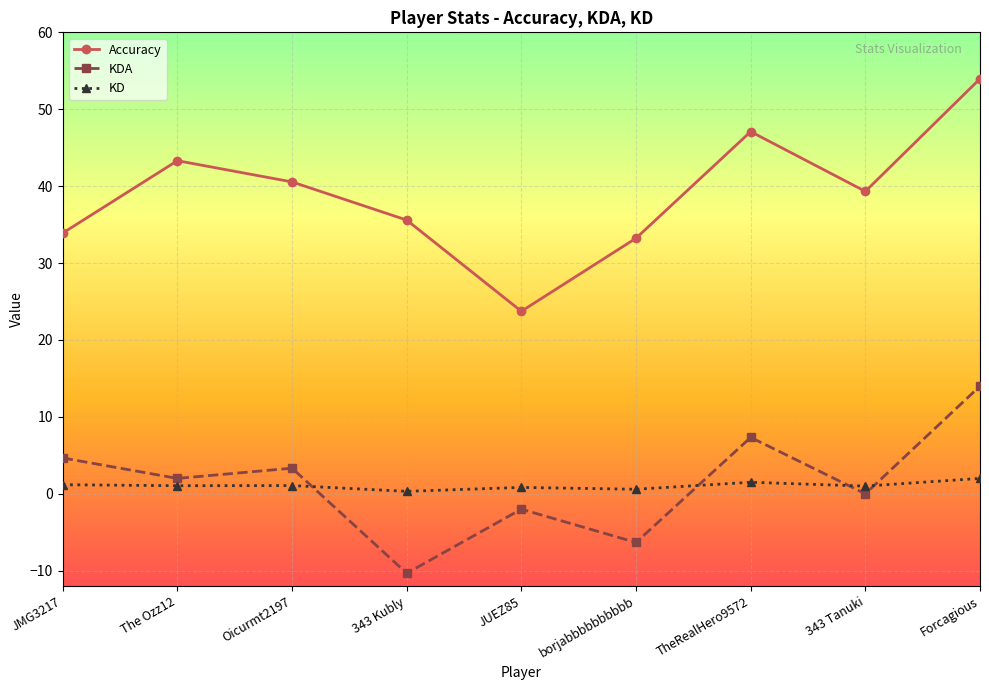

The value of KDA at The Ozz12 is 2.0. True or false?

True